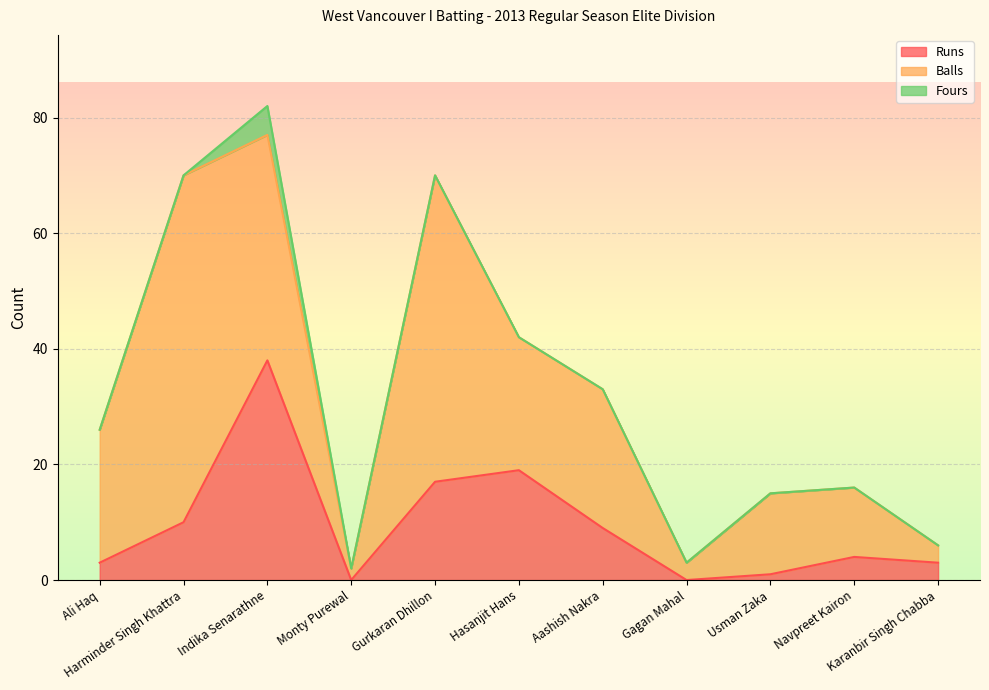

Rank the series by their average value, from lowest to highest.

Fours, Runs, Balls